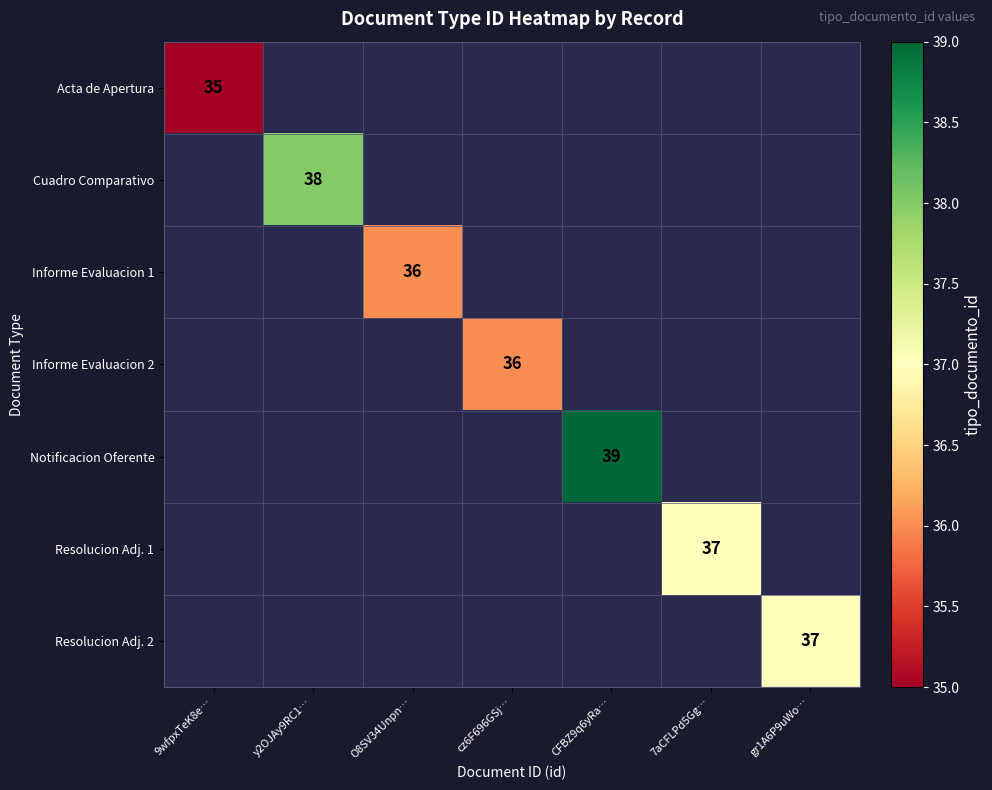

True or false: Resolucion Adj. 2 has a value of 61 at gr1A6P9uWo….

False